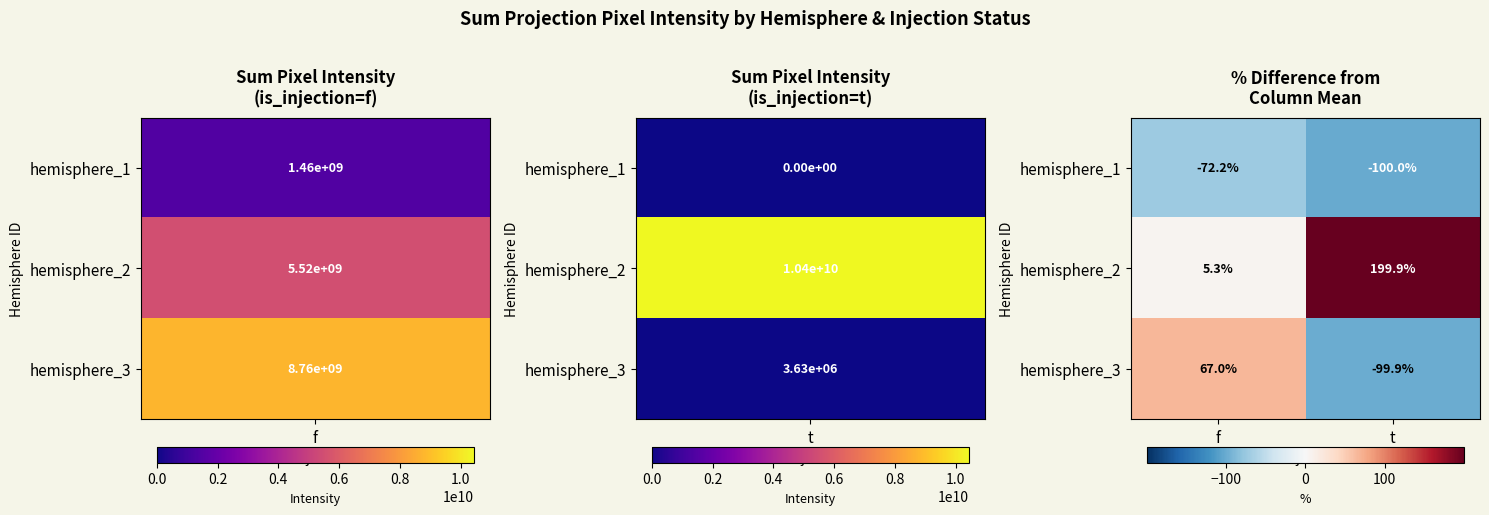

How many categories are shown in the chart?

2